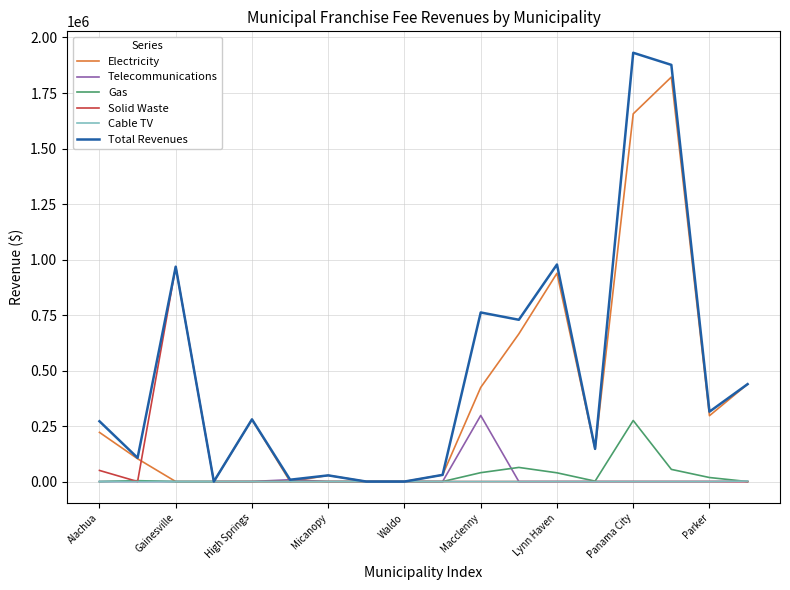

Which series has the widest spread of values?

Total Revenues